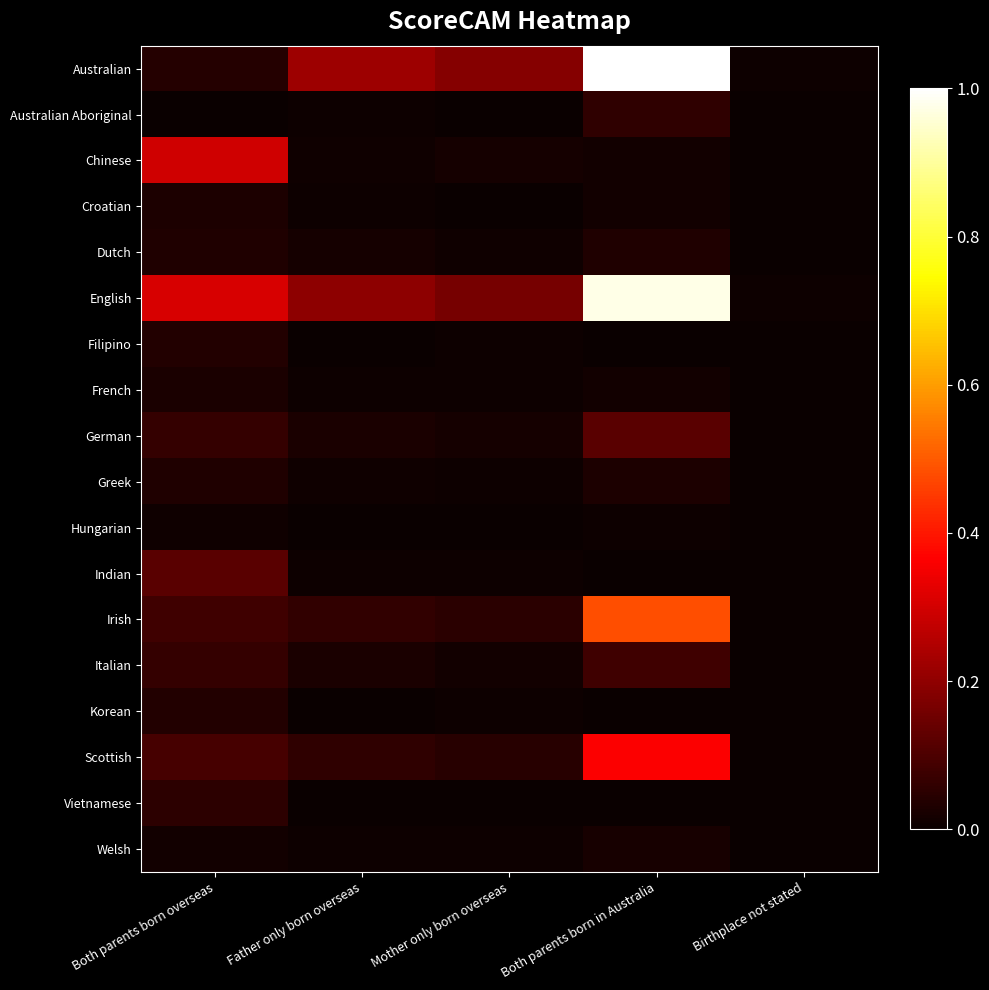

At how many categories does at least one series exceed 0?

5